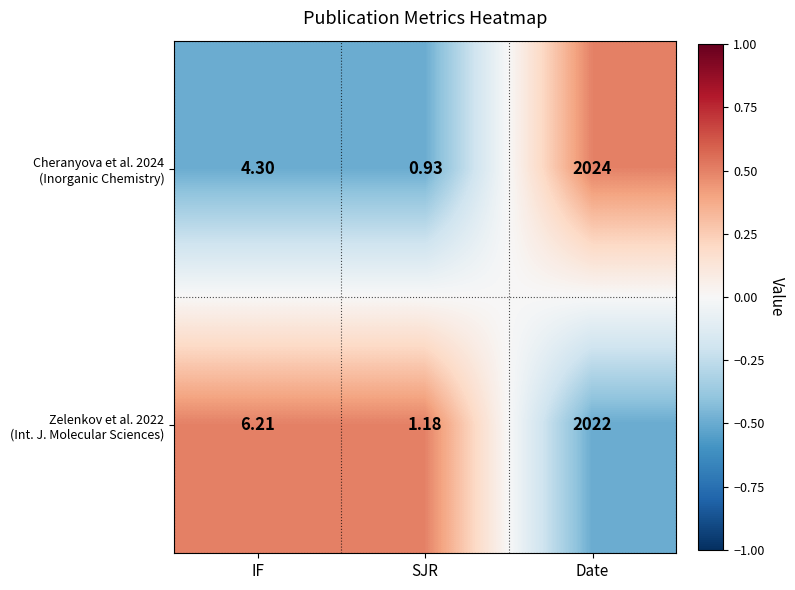

Which category has the lowest value across all series?

SJR